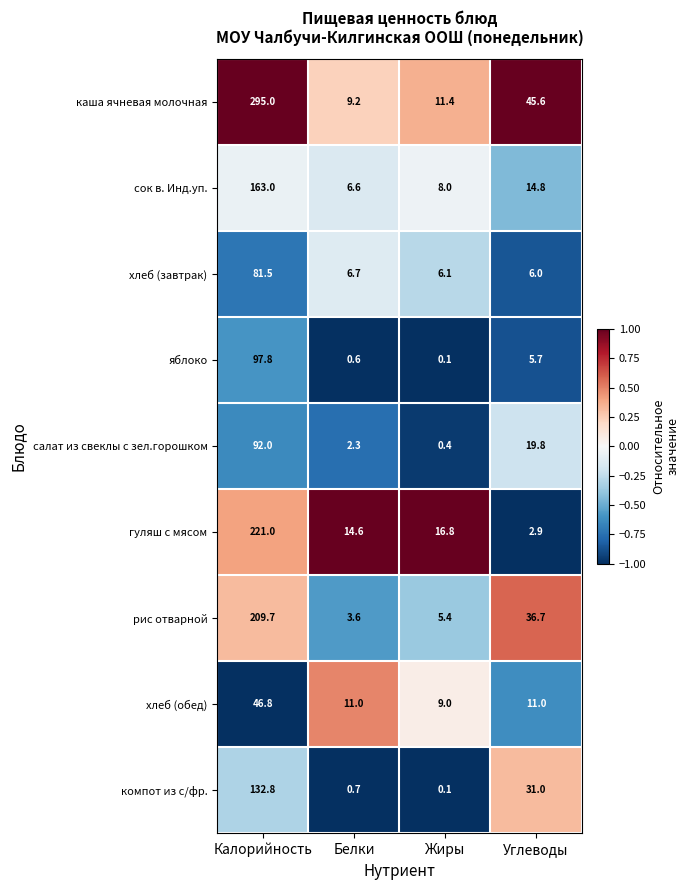

What is the maximum value shown in the chart?

295.0